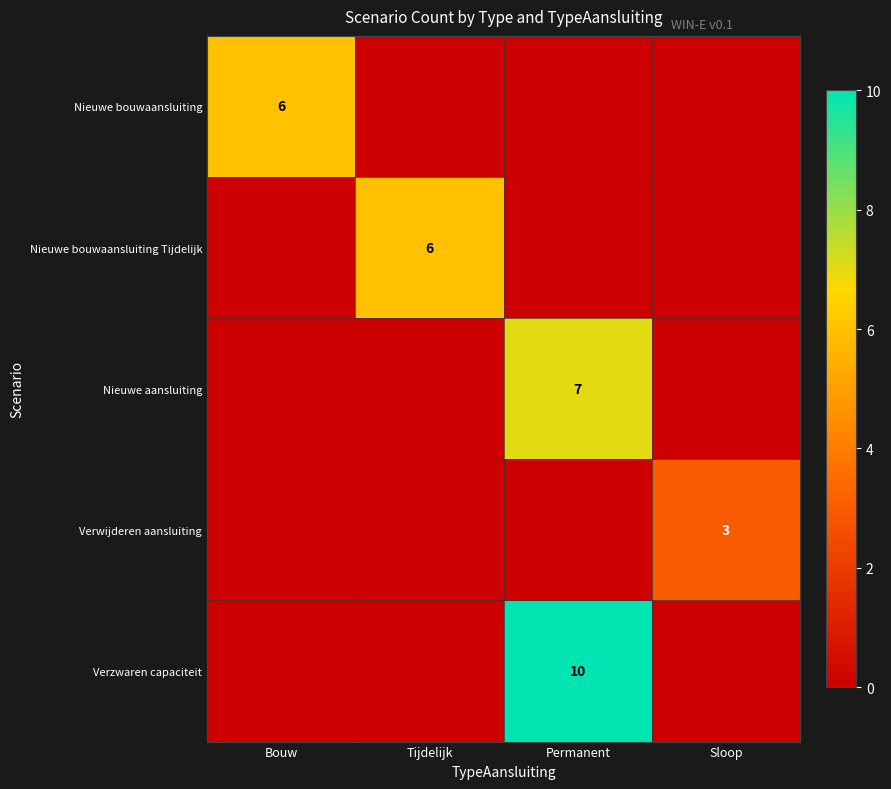

Between Tijdelijk and Sloop, which is larger?

Tijdelijk